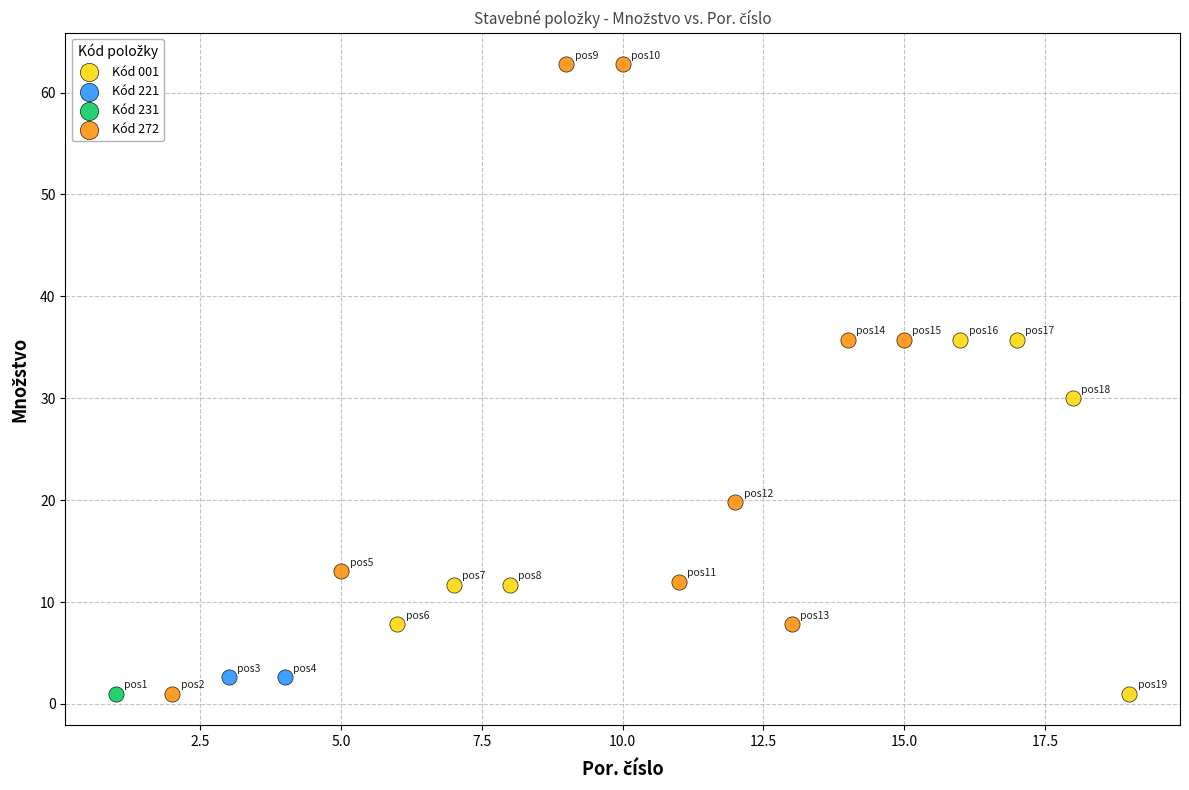

What are all the series names shown in the legend?

Kód 001, Kód 221, Kód 231, Kód 272